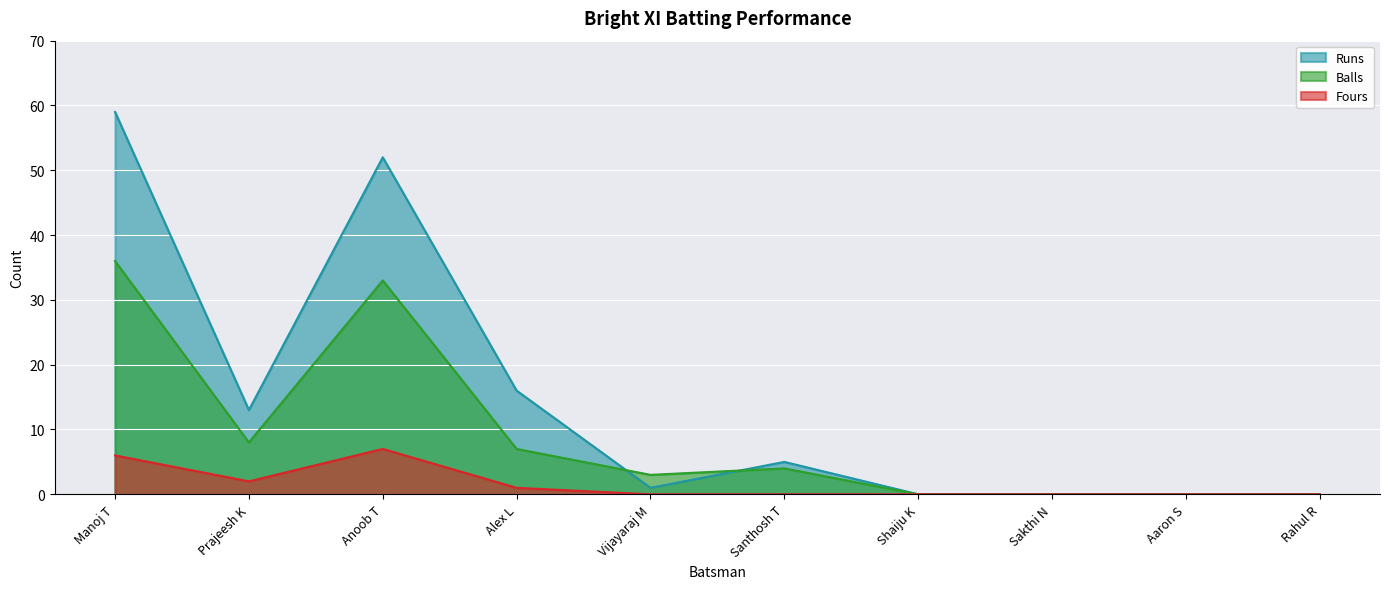

Is the value of Runs at Prajeesh K greater than the value of Balls at Anoob T?

No